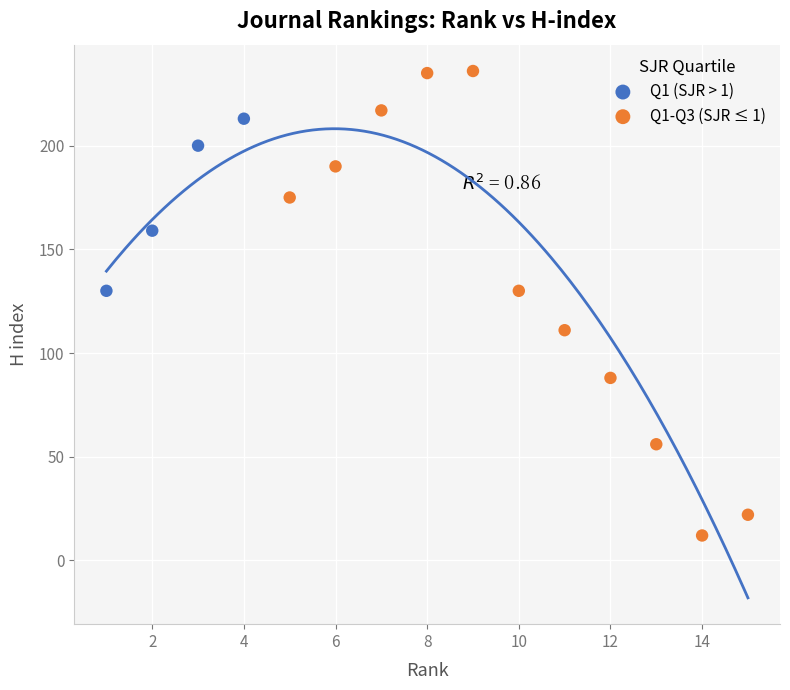

What are all the series names shown in the legend?

Q1 (SJR > 1), Q1-Q3 (SJR ≤ 1)